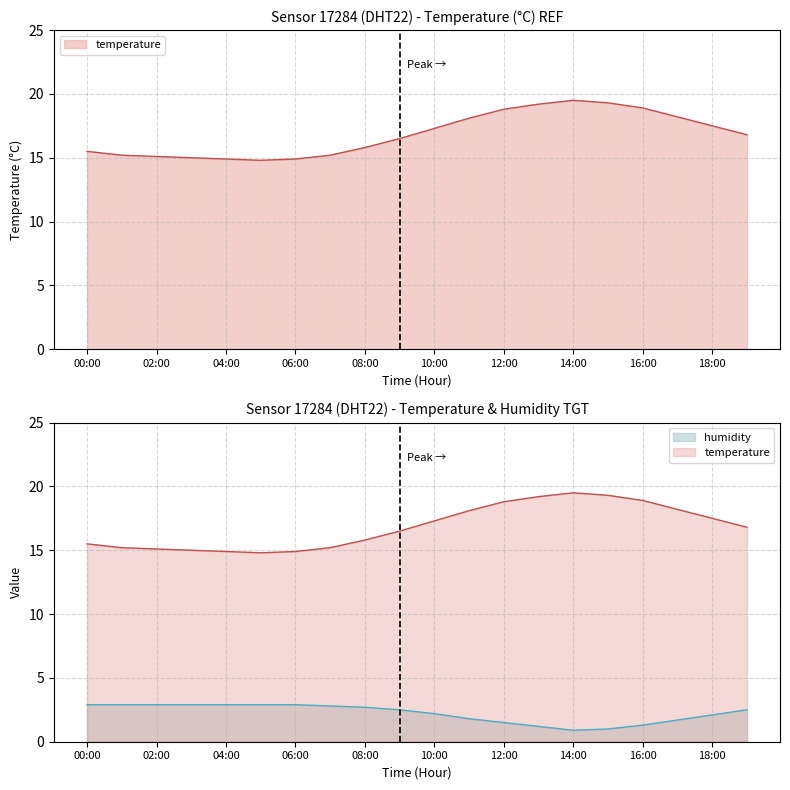

True or false: temperature and humidity intersect in this chart.

False